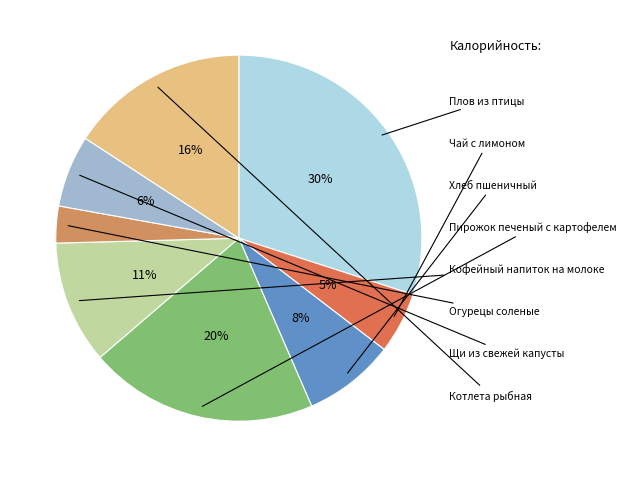

Rank the categories by value from lowest to highest.

Огурецы соленые, Чай с лимоном, Щи из свежей капусты, Хлеб пшеничный, Кофейный напиток на молоке, Котлета рыбная, Пирожок печеный с картофелем, Плов из птицы